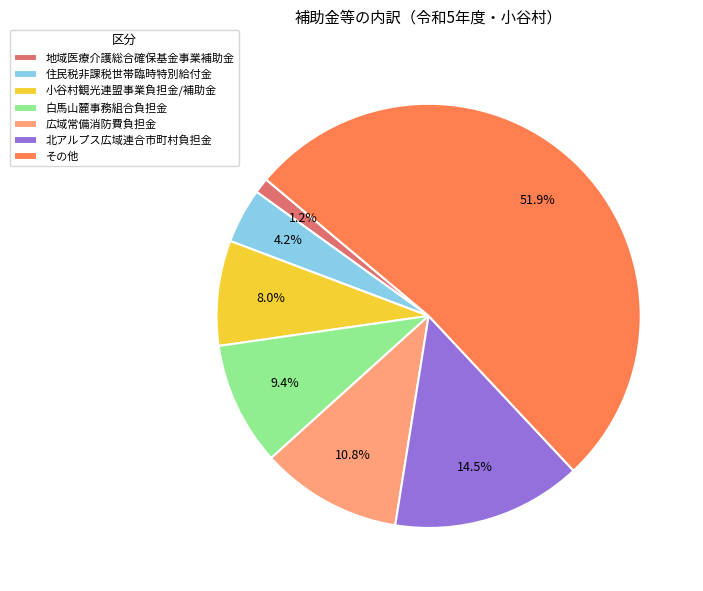

To the nearest percent, what portion does その他 represent?

52%